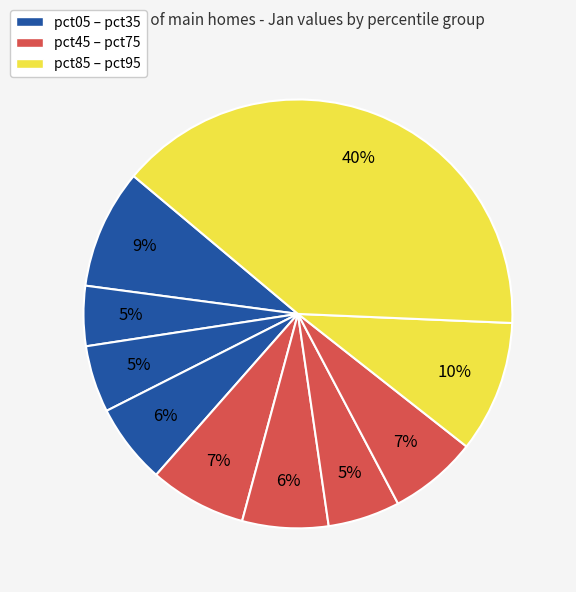

How many slices are in this pie chart?

10